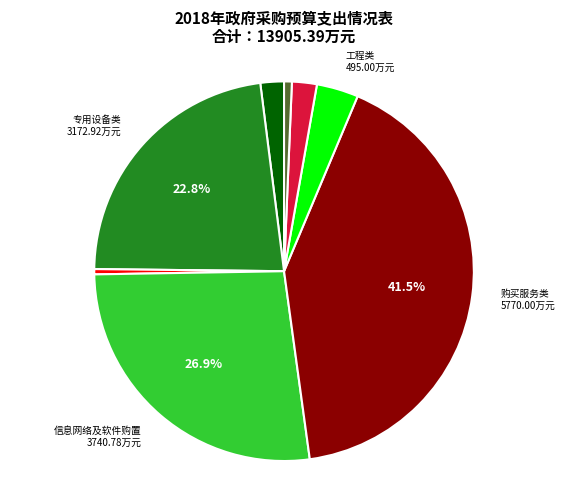

Does any single category account for the majority?

No